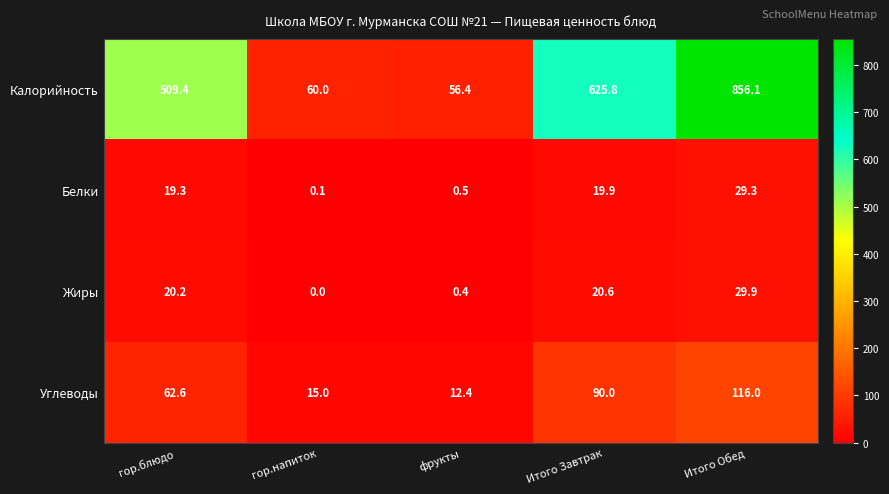

Which series has the largest range (max minus min)?

Калорийность